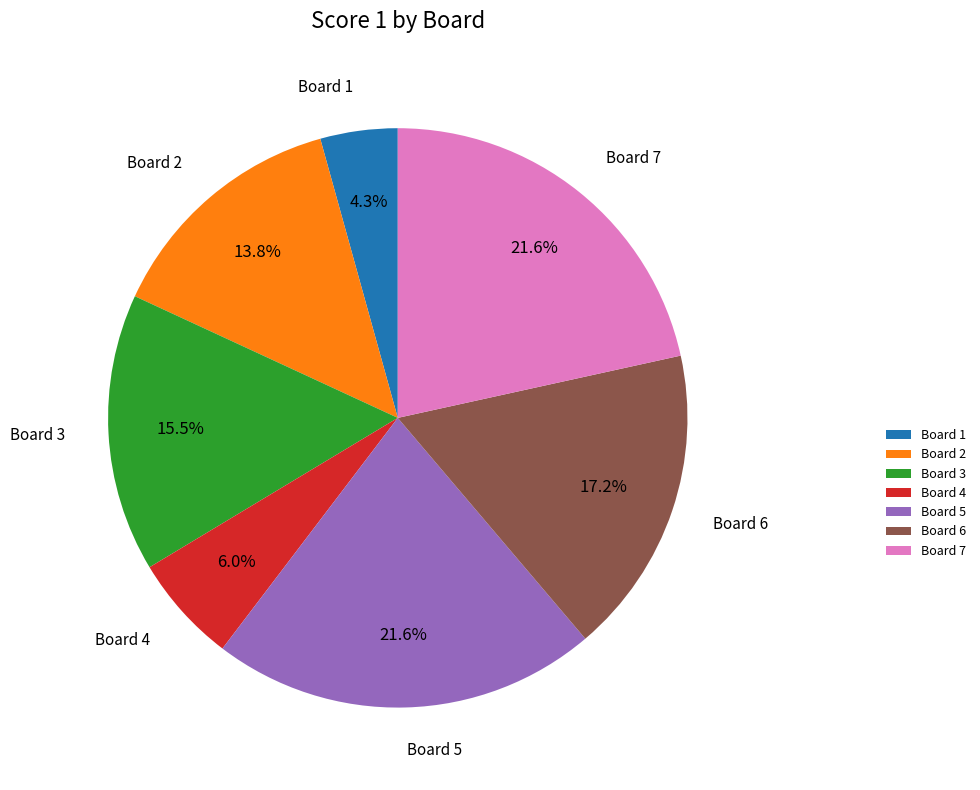

How many slices are in this pie chart?

7